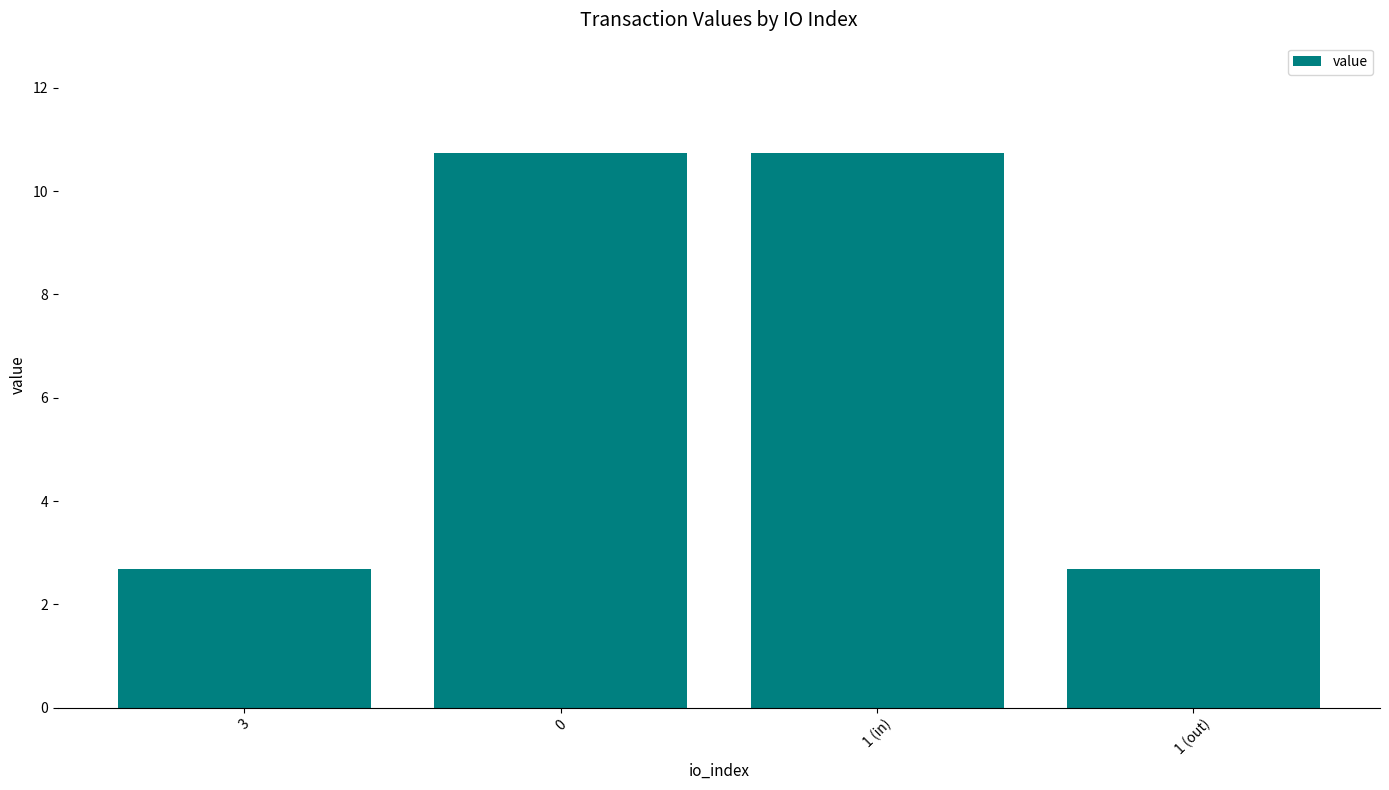

What is the sum of the values at 0 and 3?

13.4